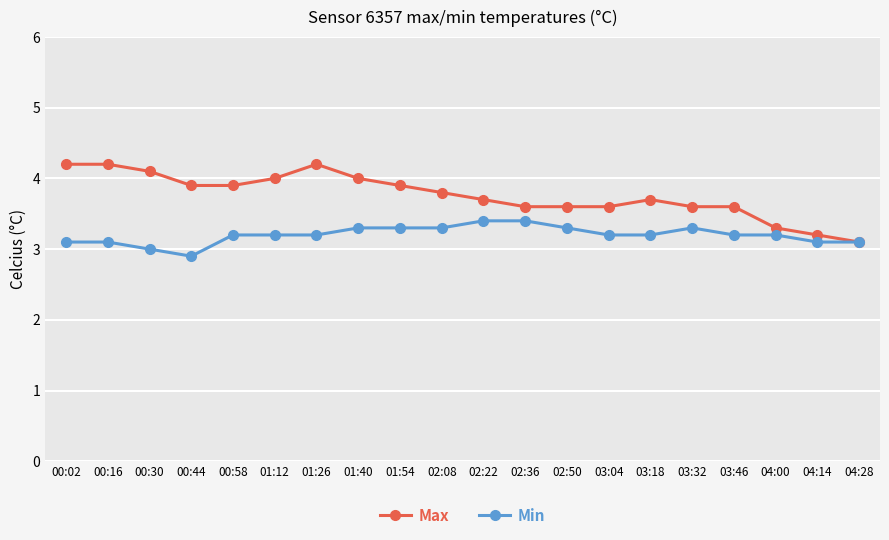

What is the difference between the Min values at 01:12 and 02:50?

0.1